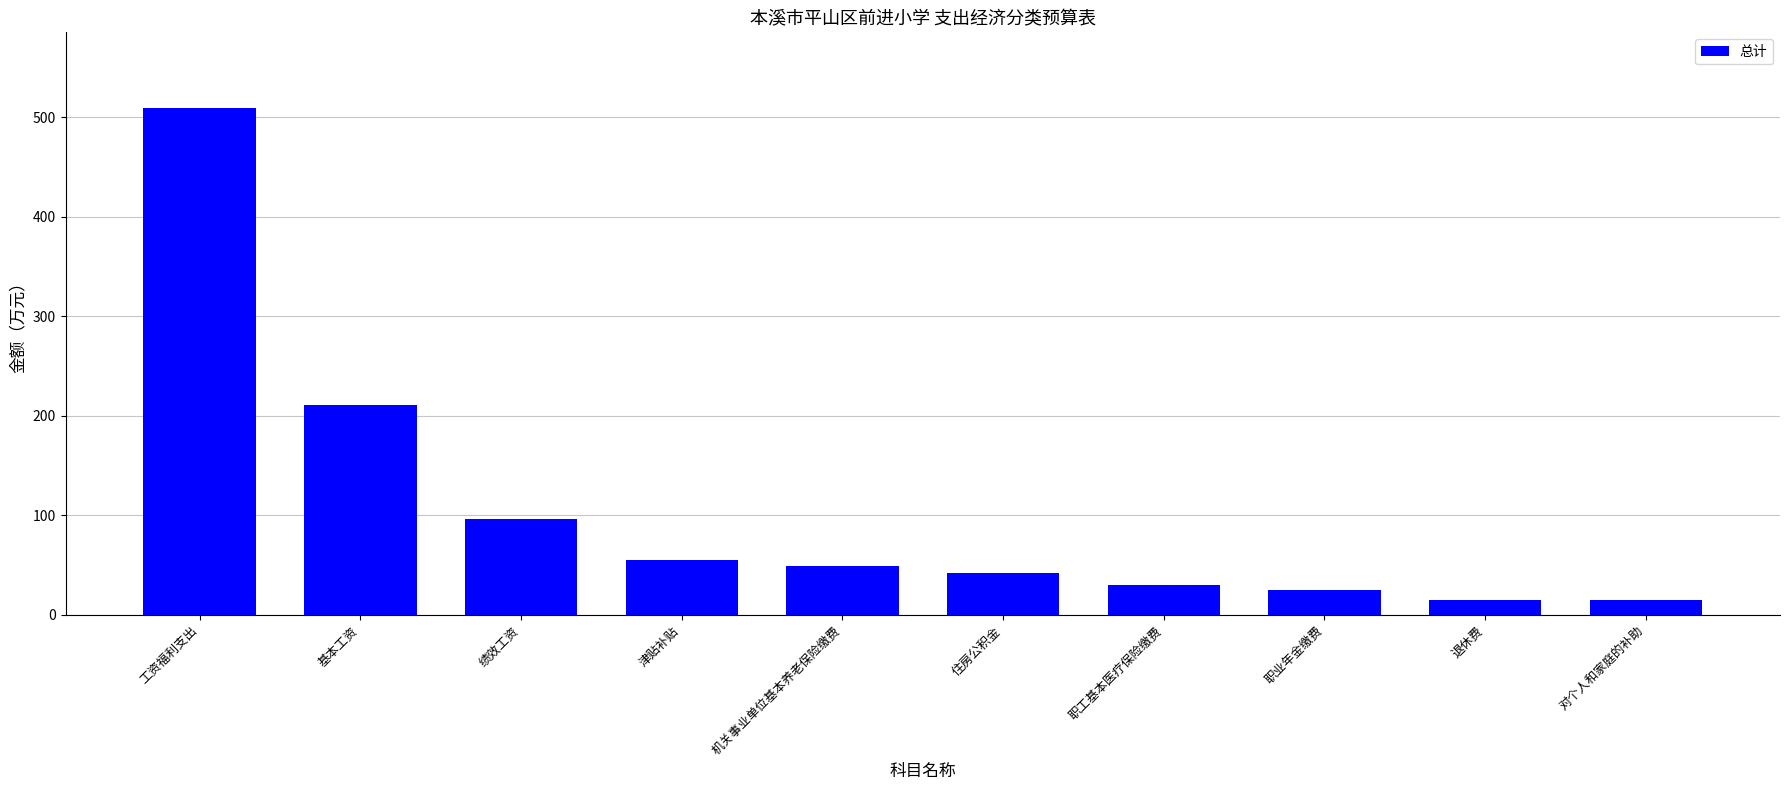

What is the label of the 8th bar from the right?

绩效工资